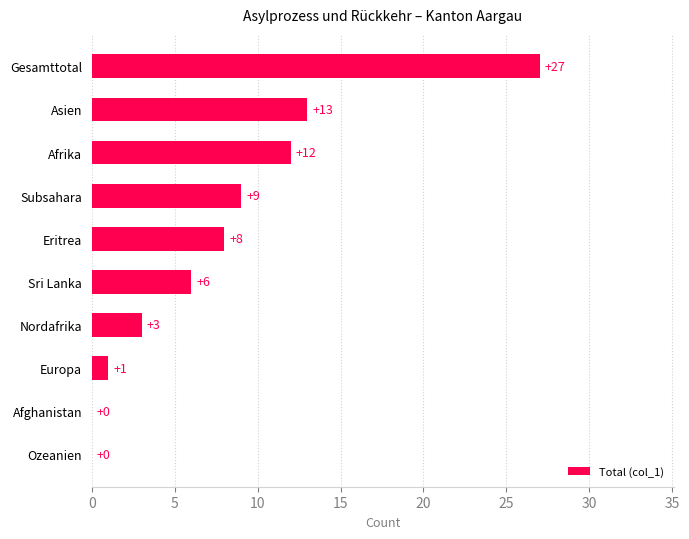

What is the change in value from Sri Lanka to Eritrea?

+2